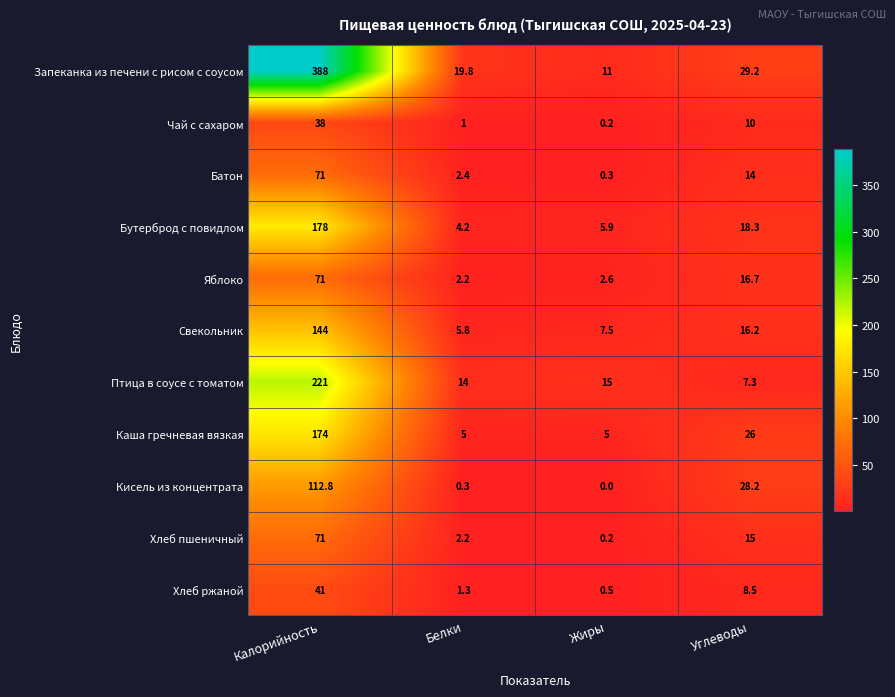

Is it true that Хлеб ржаной equals 8.5 at Углеводы?

True